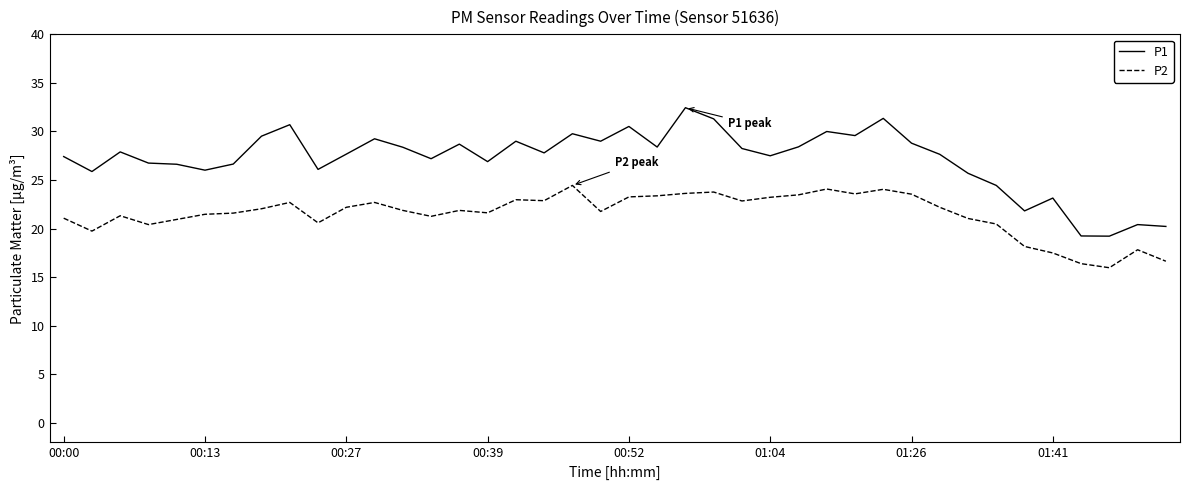

What is the difference between the maximum and minimum values in the P1 series?

13.2